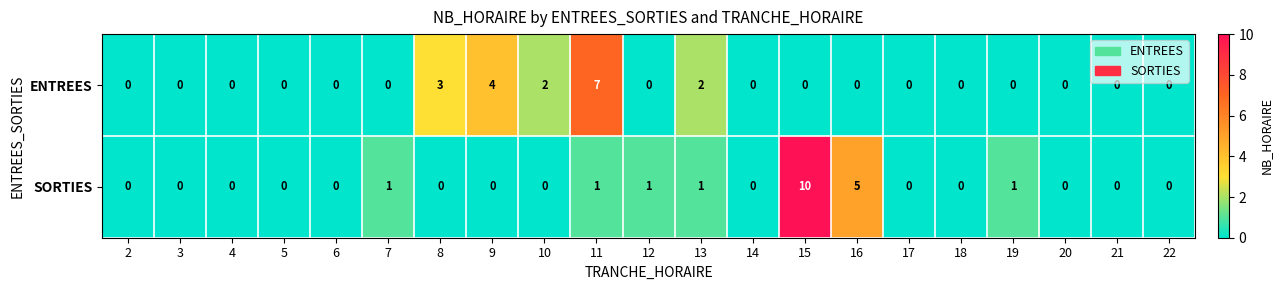

Which series has the widest spread of values?

SORTIES